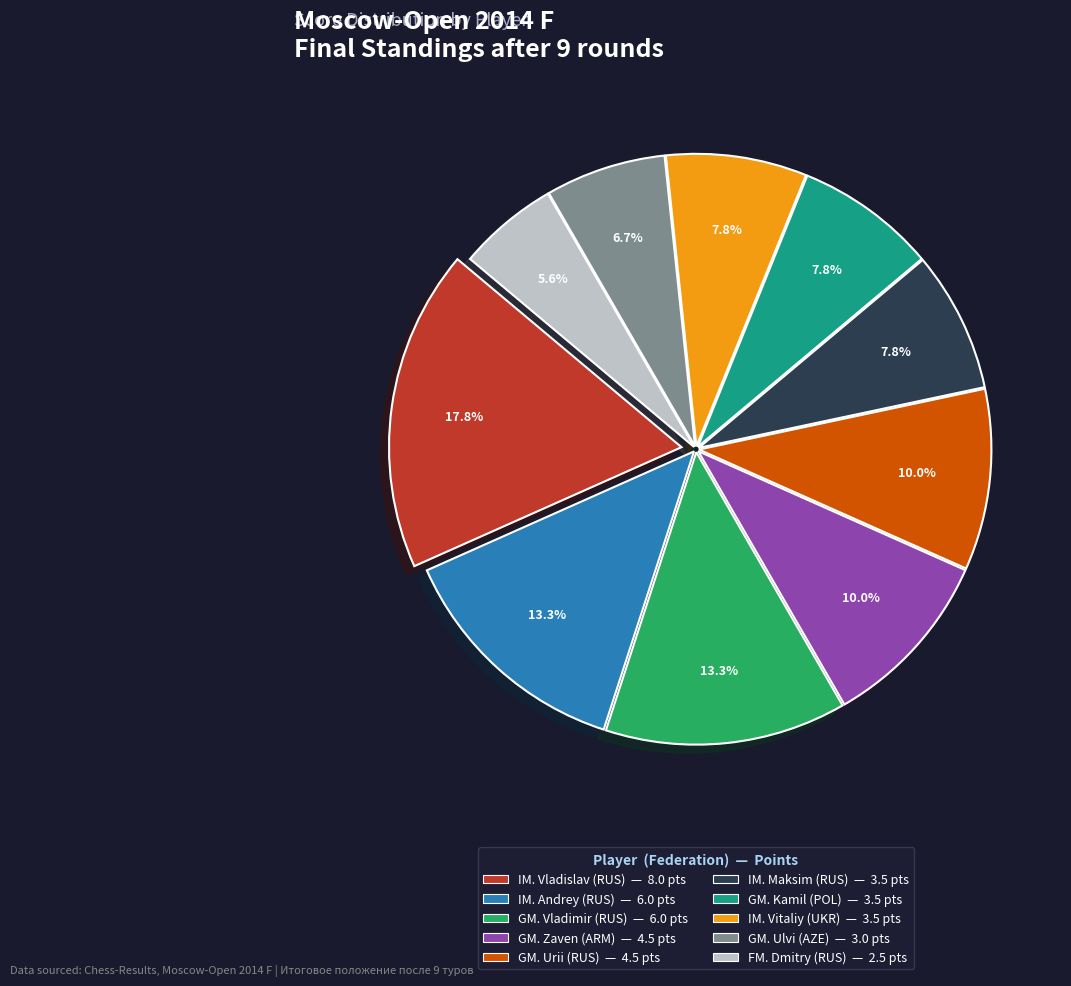

Is there any slice that represents more than half of the pie?

No